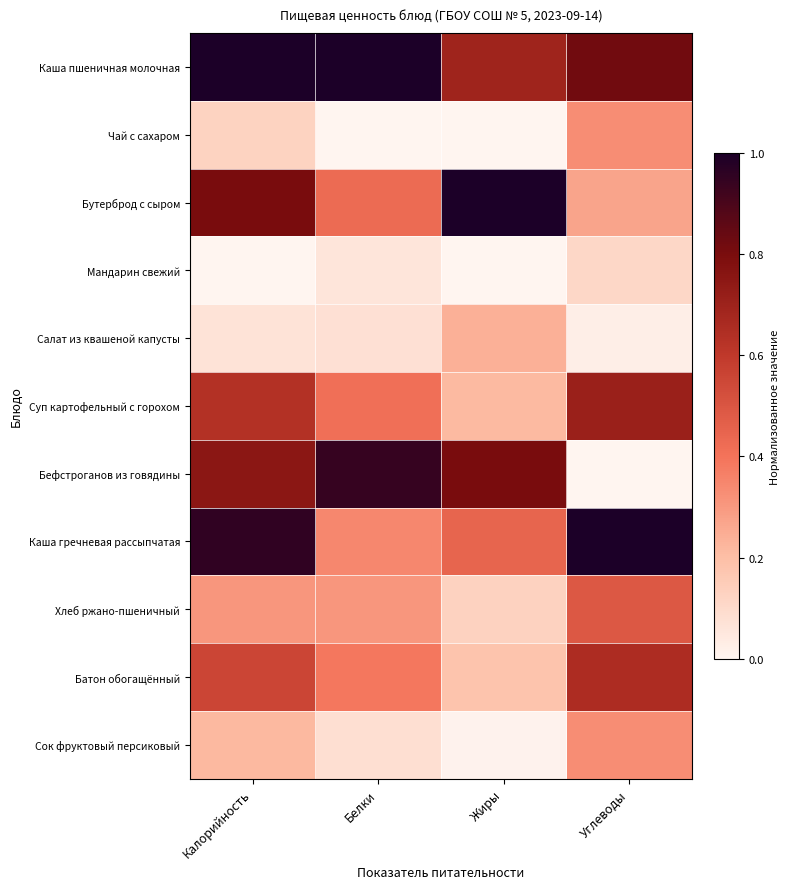

Reading left to right, transcribe all the data shown in this chart.

Каша пшеничная молочная: Калорийность=1.0	Белки=1.0	Жиры=0.7	Углеводы=0.8
Чай с сахаром: Калорийность=0.1	Белки=0.0	Жиры=0.0	Углеводы=0.3
Бутерброд с сыром: Калорийность=0.8	Белки=0.4	Жиры=1.0	Углеводы=0.3
Мандарин свежий: Калорийность=0.0	Белки=0.1	Жиры=0.0	Углеводы=0.1
Салат из квашеной капусты: Калорийность=0.1	Белки=0.1	Жиры=0.2	Углеводы=0.0
Суп картофельный с горохом: Калорийность=0.6	Белки=0.4	Жиры=0.2	Углеводы=0.7
Бефстроганов из говядины: Калорийность=0.8	Белки=0.9	Жиры=0.8	Углеводы=0.0
Каша гречневая рассыпчатая: Калорийность=1.0	Белки=0.3	Жиры=0.4	Углеводы=1.0
Хлеб ржано-пшеничный: Калорийность=0.3	Белки=0.3	Жиры=0.1	Углеводы=0.5
Батон обогащённый: Калорийность=0.6	Белки=0.4	Жиры=0.2	Углеводы=0.7
Сок фруктовый персиковый: Калорийность=0.2	Белки=0.1	Жиры=0.0	Углеводы=0.3